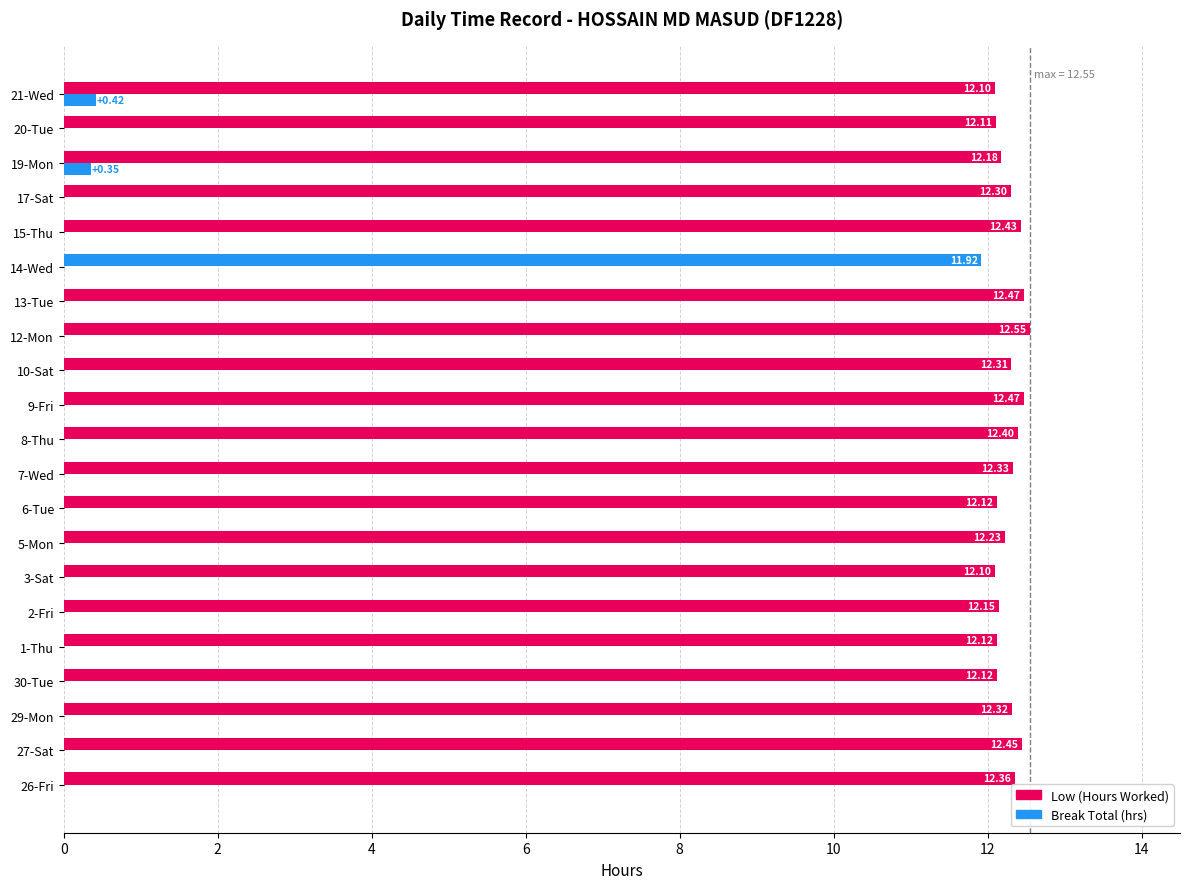

Count the number of categories in the chart.

21